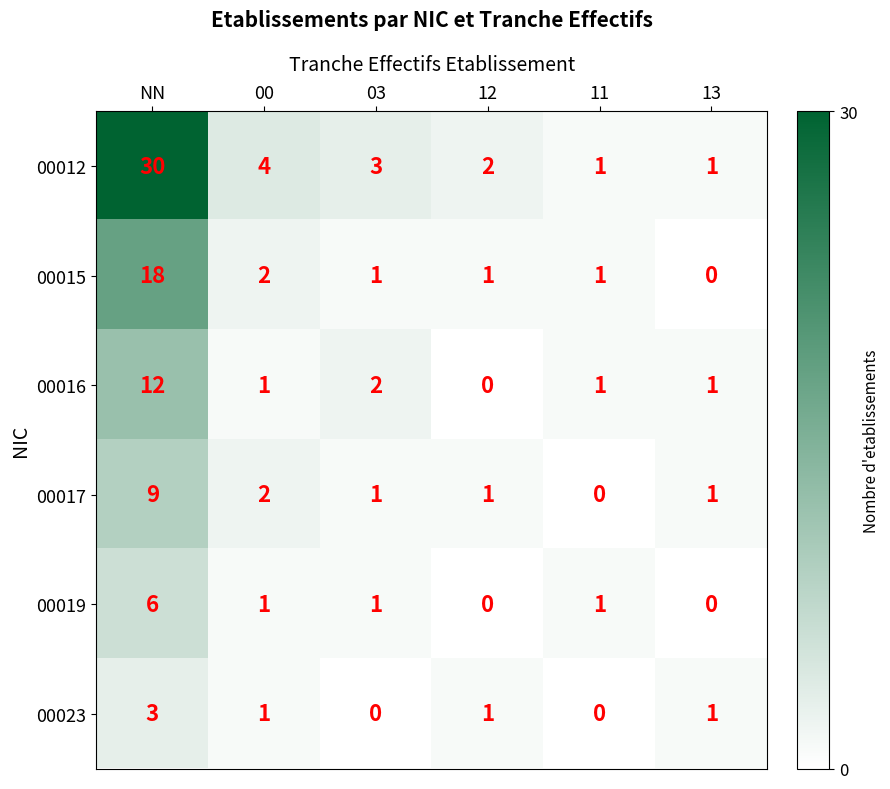

Is the value of 00017 at 12 greater than the value of 00019 at 12?

Yes